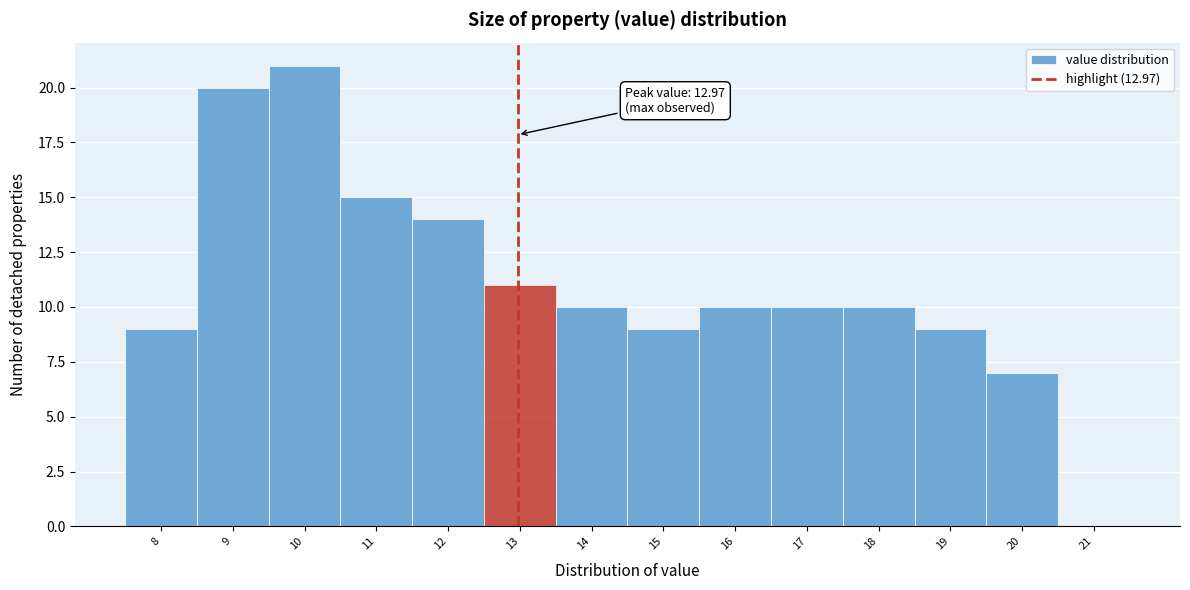

Which range on the x-axis has the tallest bar?

9.5 to 10.5